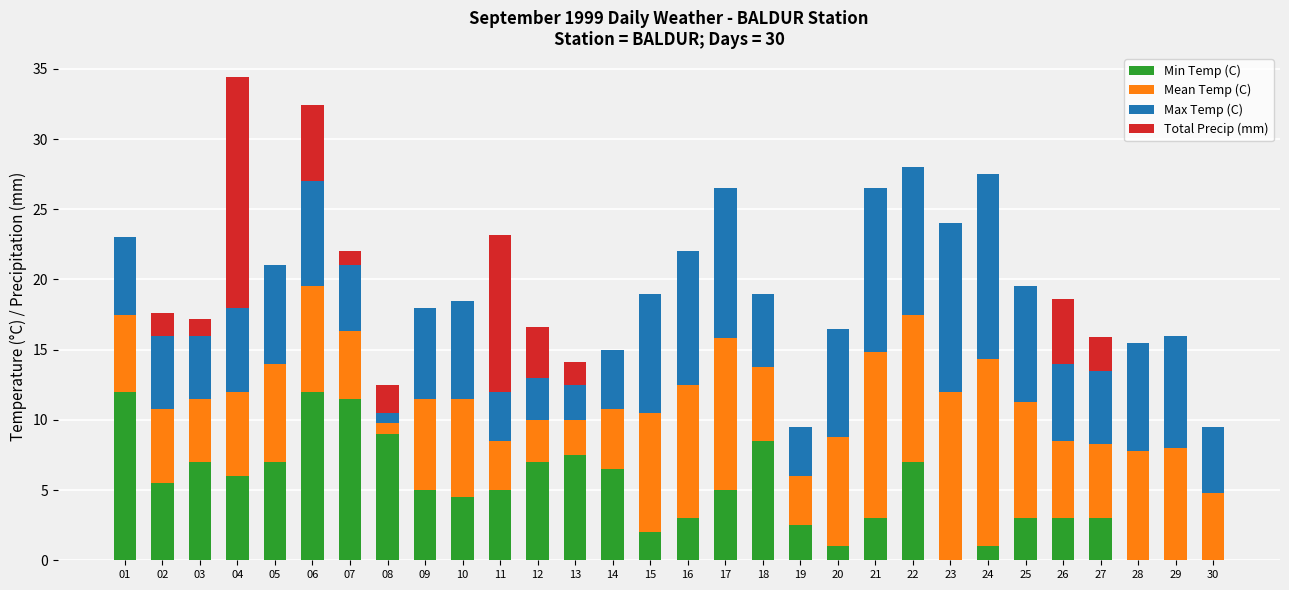

What is the total value across all series at 18?

19.0